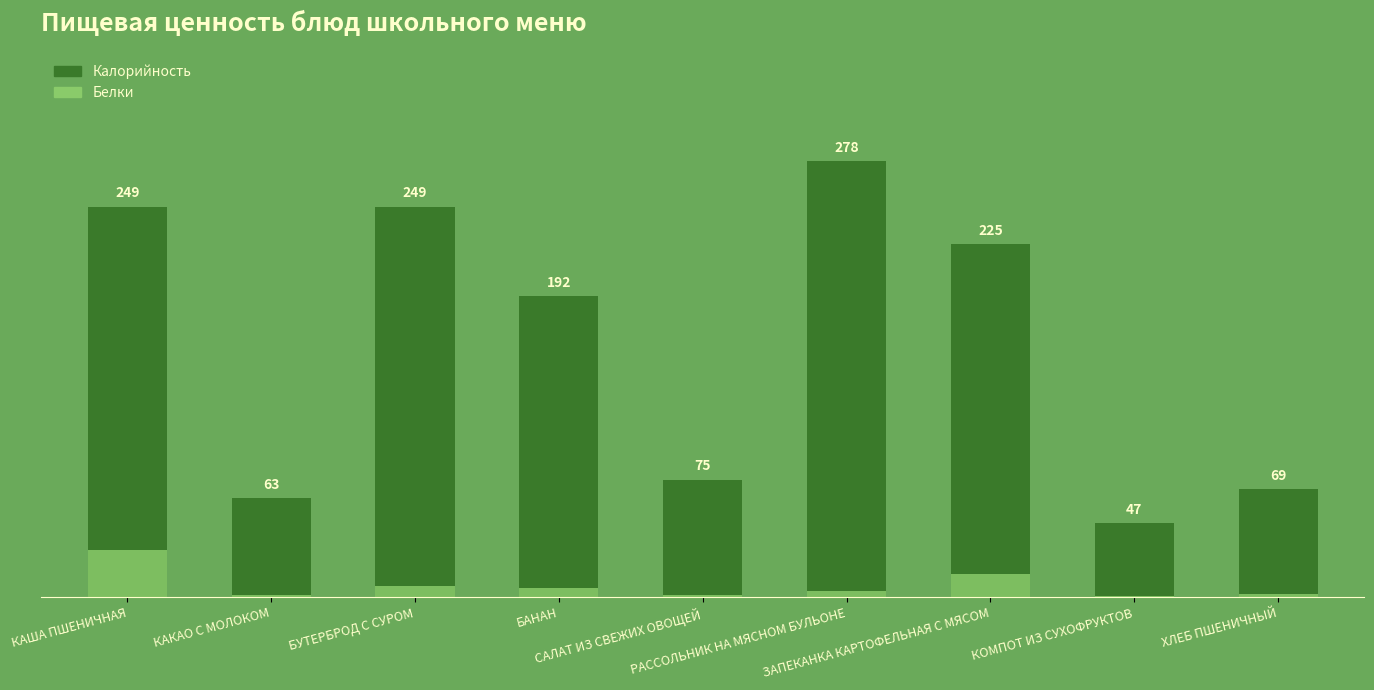

How many data points in Калорийность are less than 192?

4